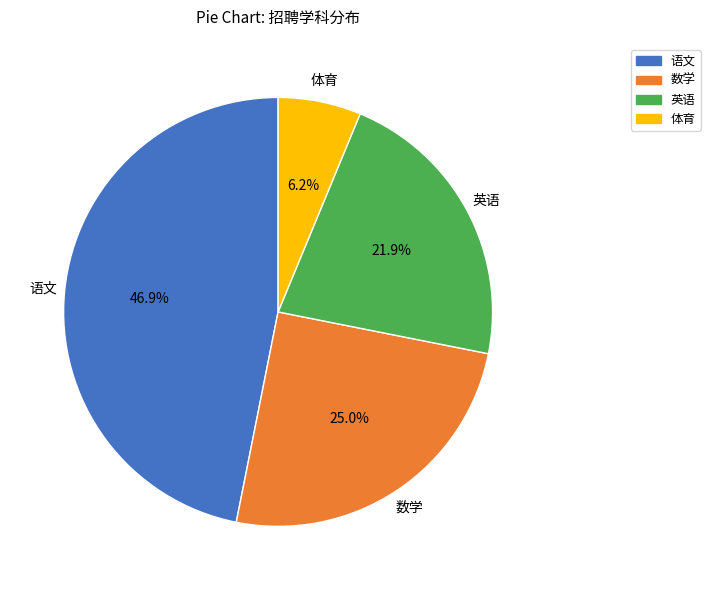

What percentage is the 语文 slice, to the nearest percent?

47%